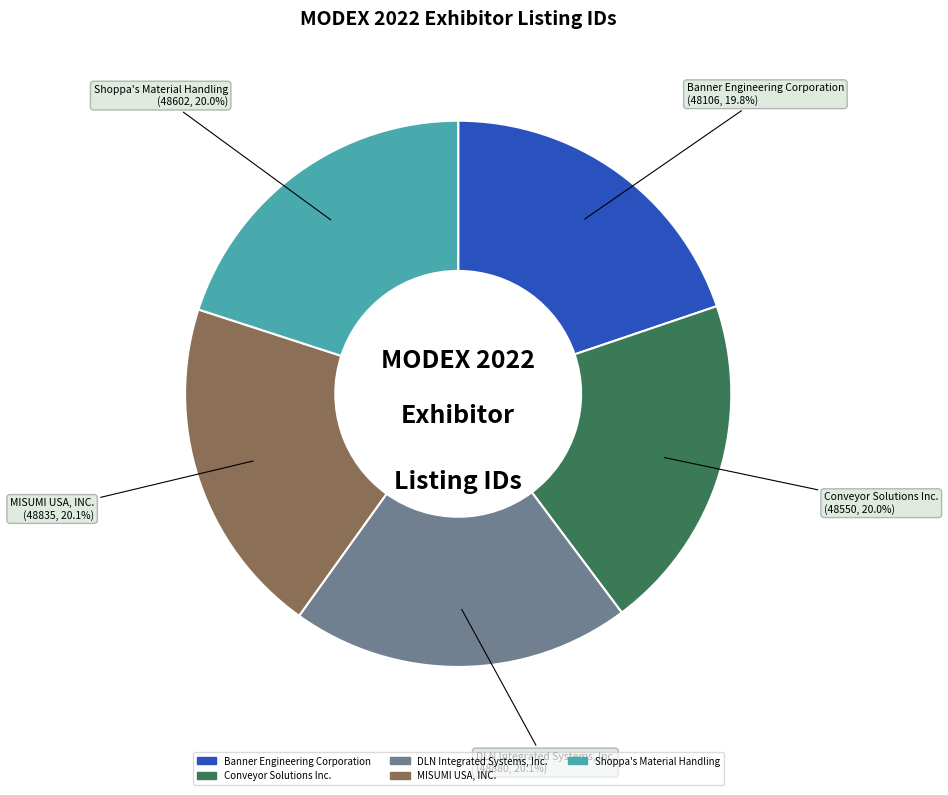

To the nearest percent, what portion does DLN Integrated Systems, Inc. represent?

20%